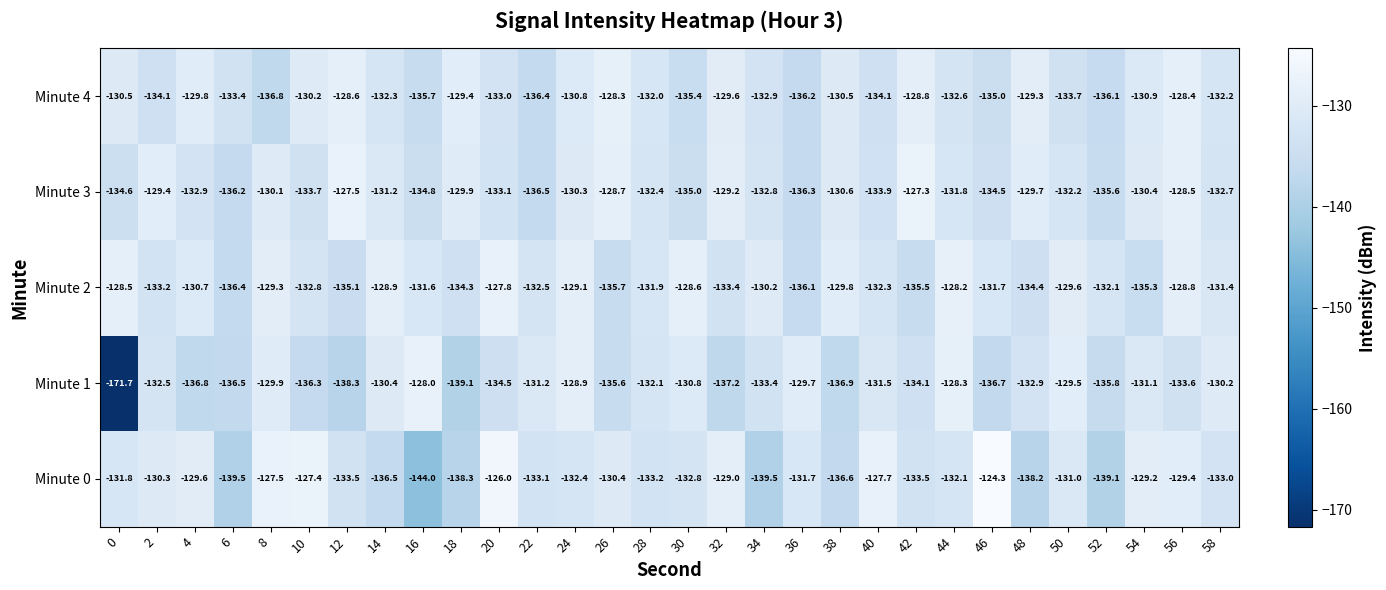

At which category is the sum across all series the highest?

56